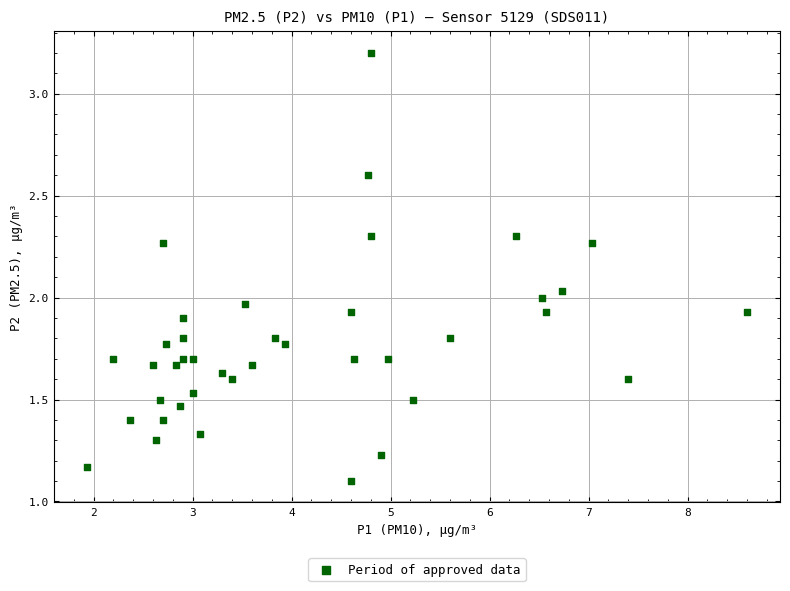

What is the range of Y values (max minus min)?

2.1